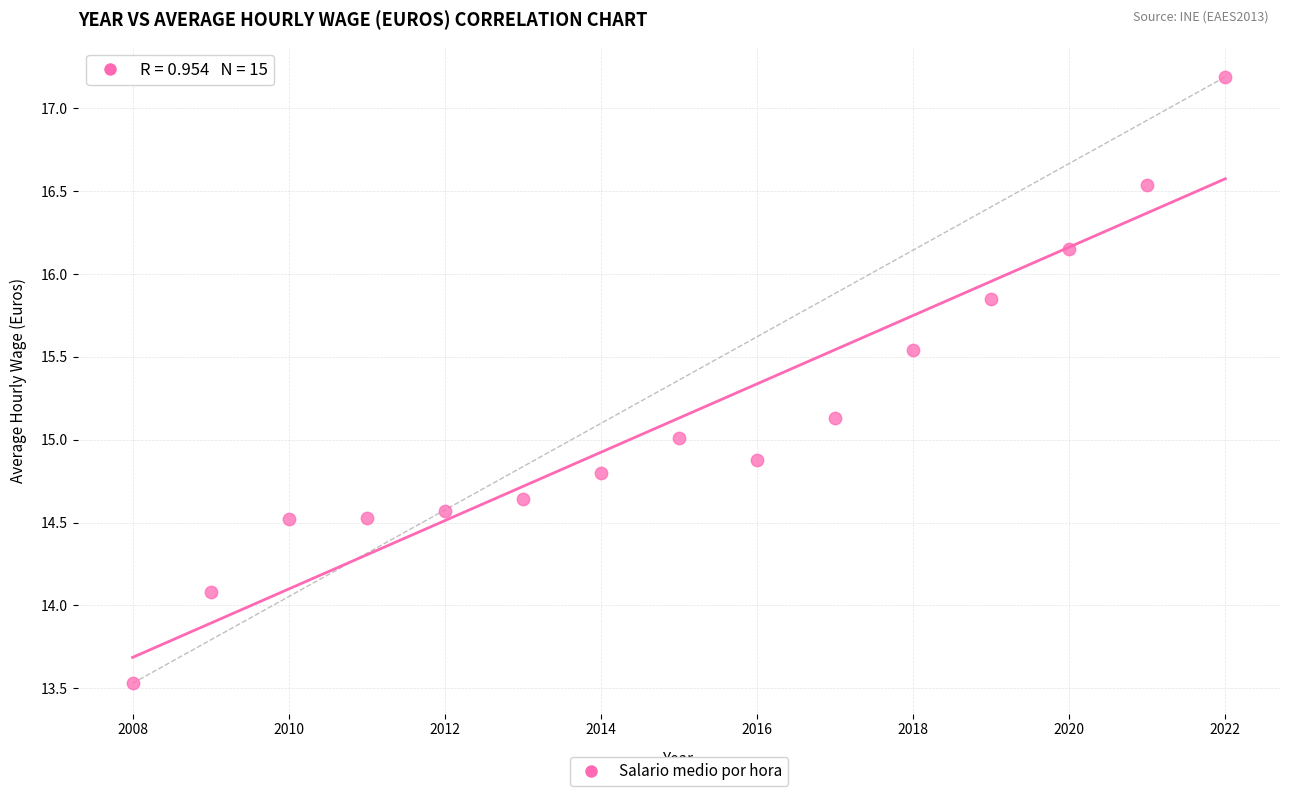

What is the range of Y values (max minus min)?

3.7